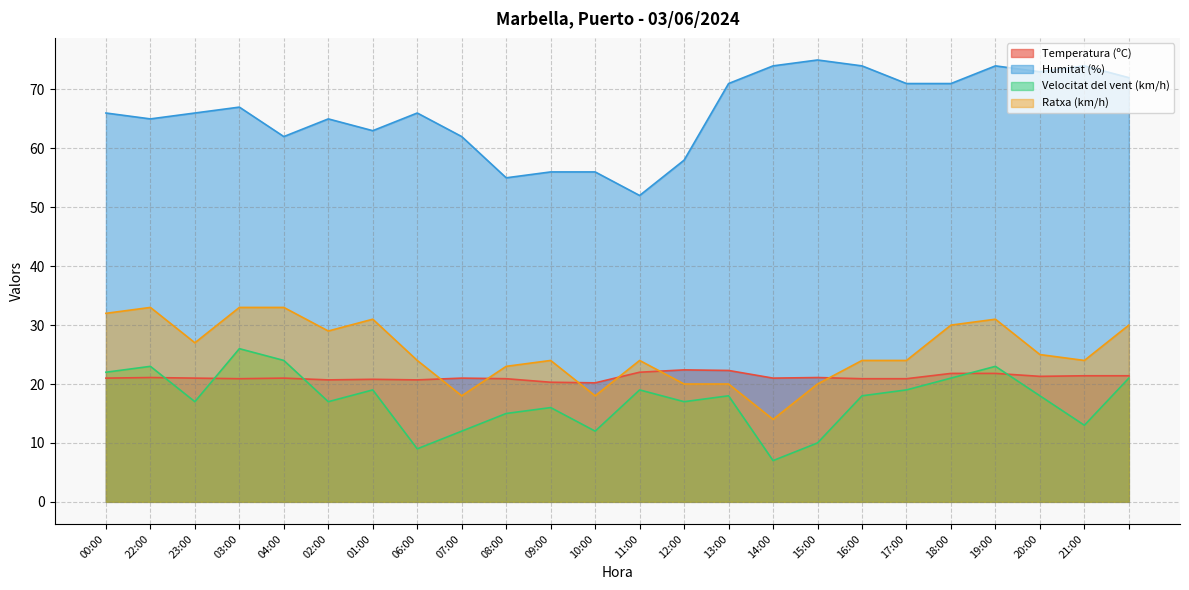

Is it true that Ratxa (km/h) equals 20.0 at 15:00?

True